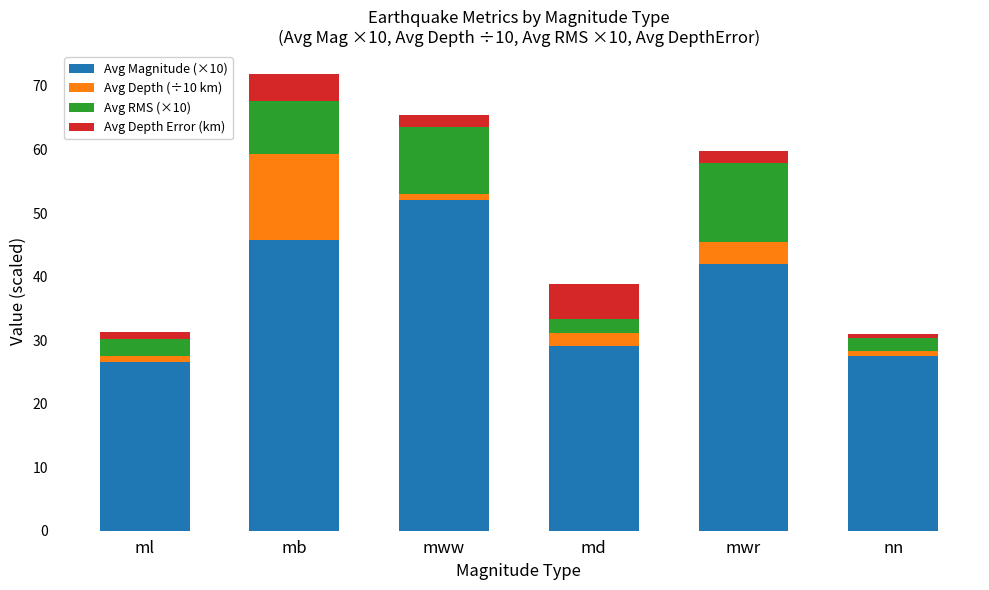

What is the maximum value for Avg Magnitude (×10)?

52.0